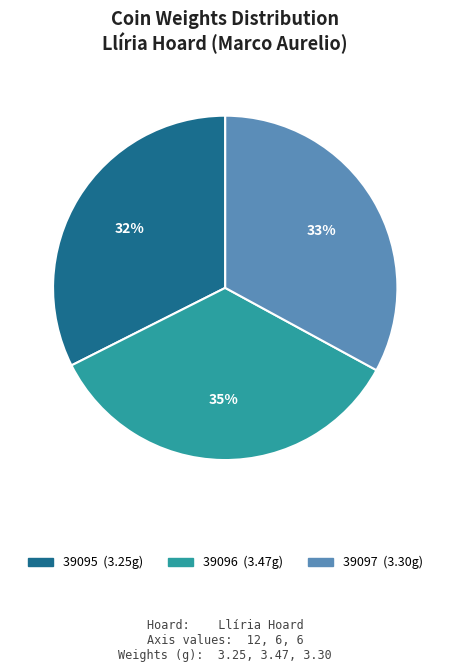

What is the ratio of the value at 39095 to the value at 39097?

1.0